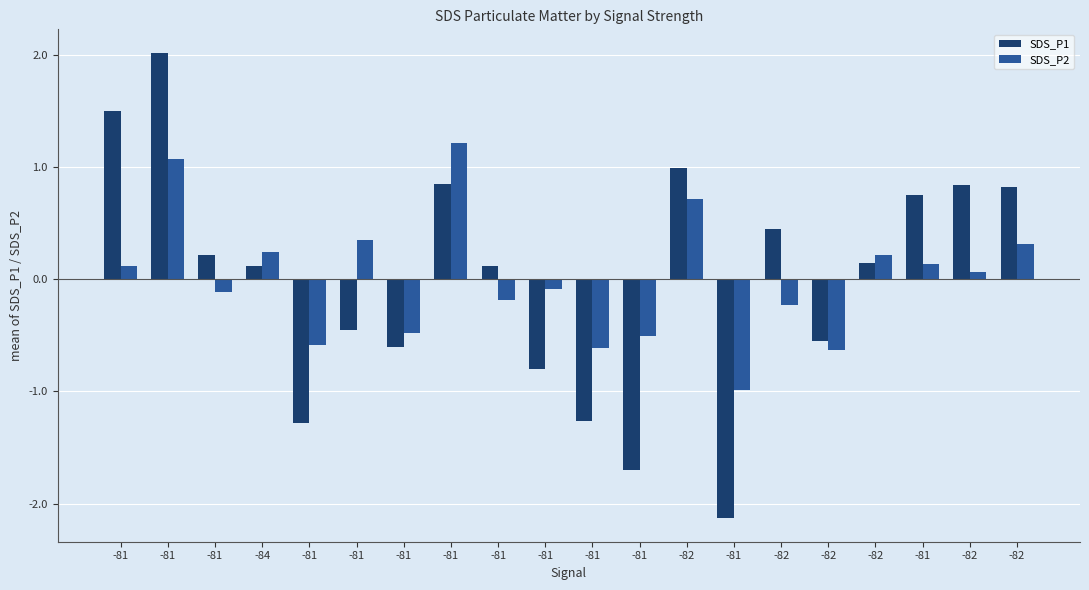

Where is SDS_P1 nearest to the value 0?

-84